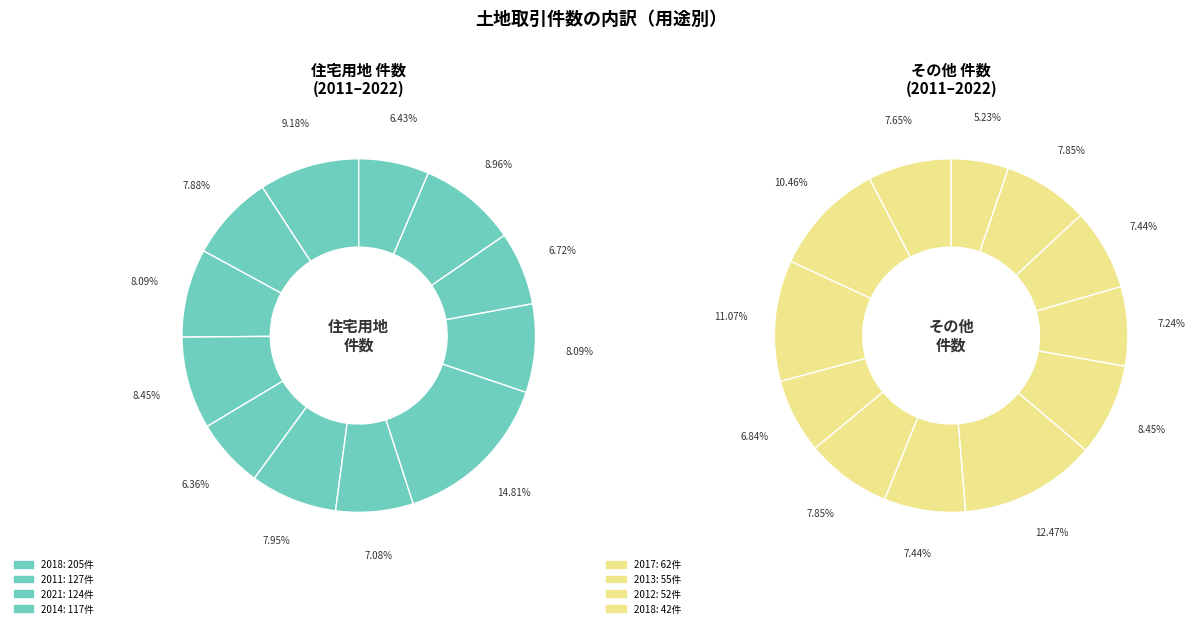

To the nearest percent, what portion does 2019 represent?

8%